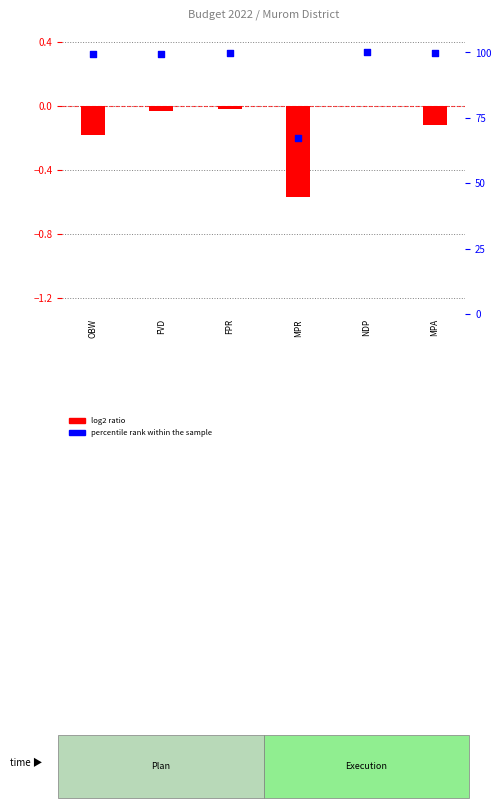

What are all the series names shown in the legend?

log2 ratio, percentile rank within the sample